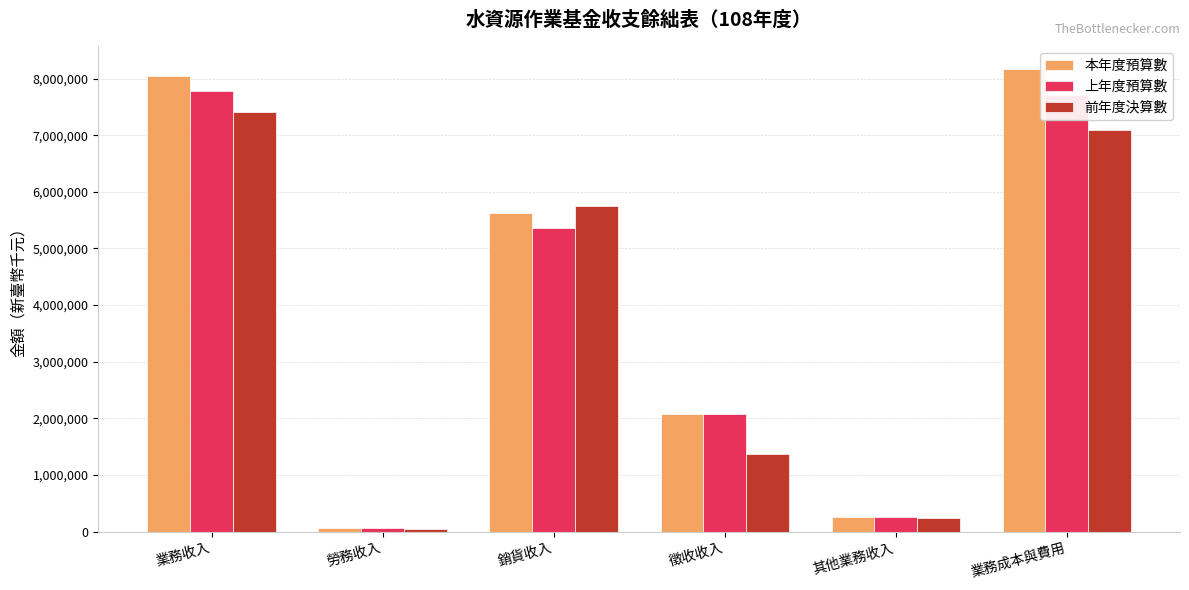

What is the sum of the 上年度預算數 values at 徵收收入 and 業務收入?

9857195